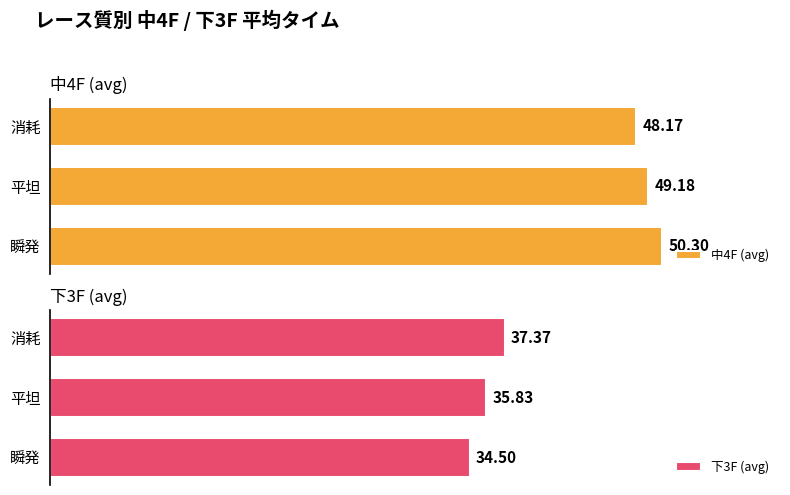

Which series has the largest total across all categories?

中4F (avg)